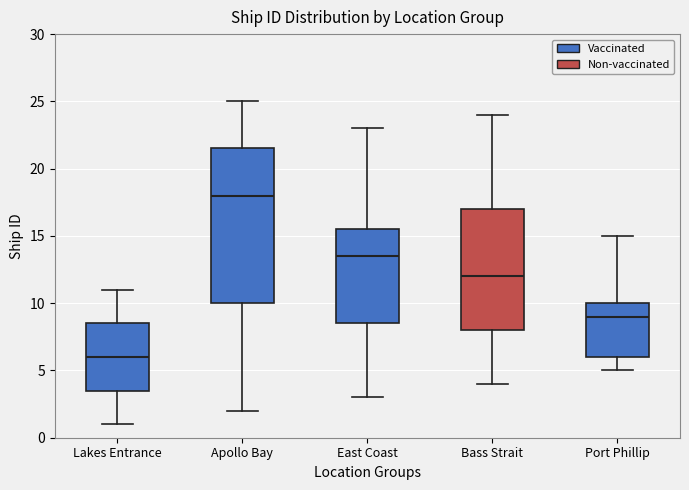

Comparing the boxes themselves (not the whiskers), which one is the tallest?

Apollo Bay